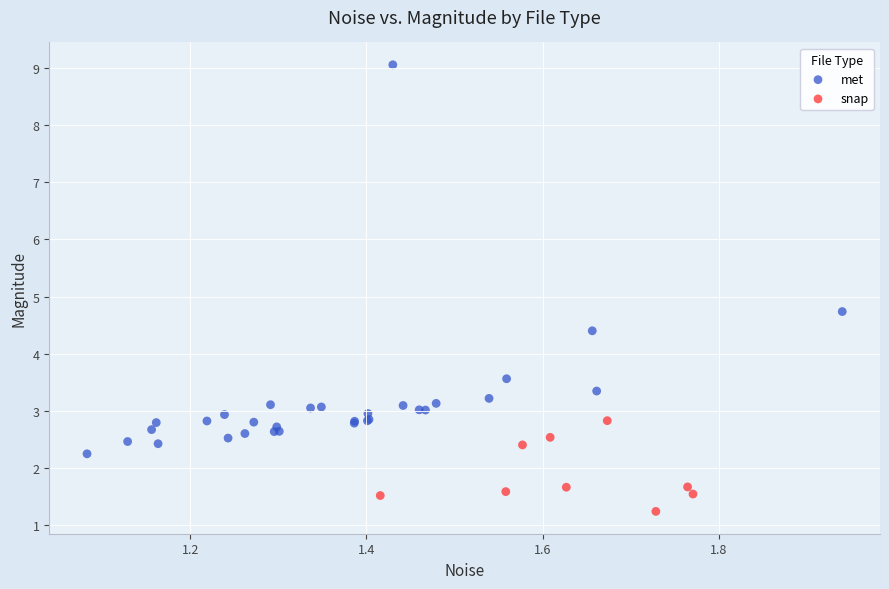

Which series has the largest Y range (max minus min)?

met